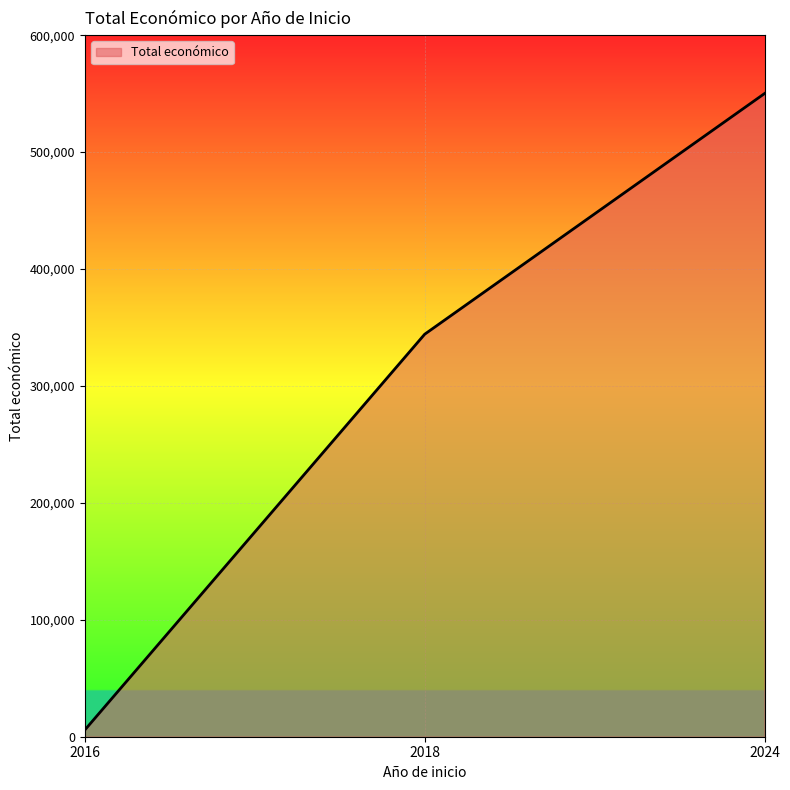

What is the change in value from 2018 to 2024?

+205868